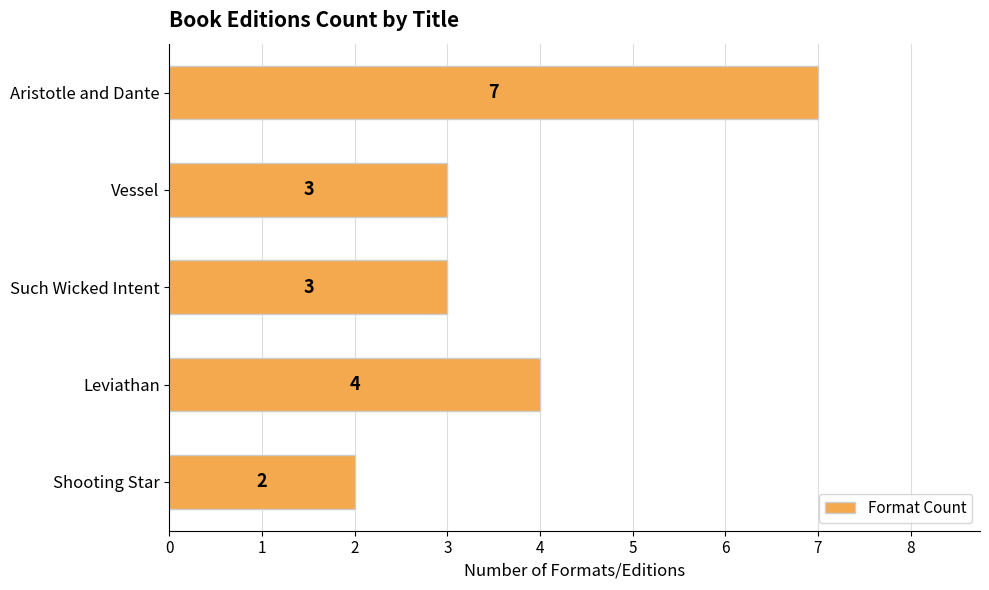

Reading top to bottom, transcribe all the data shown in this chart.

Aristotle and Dante=7	Vessel=3	Such Wicked Intent=3	Leviathan=4	Shooting Star=2